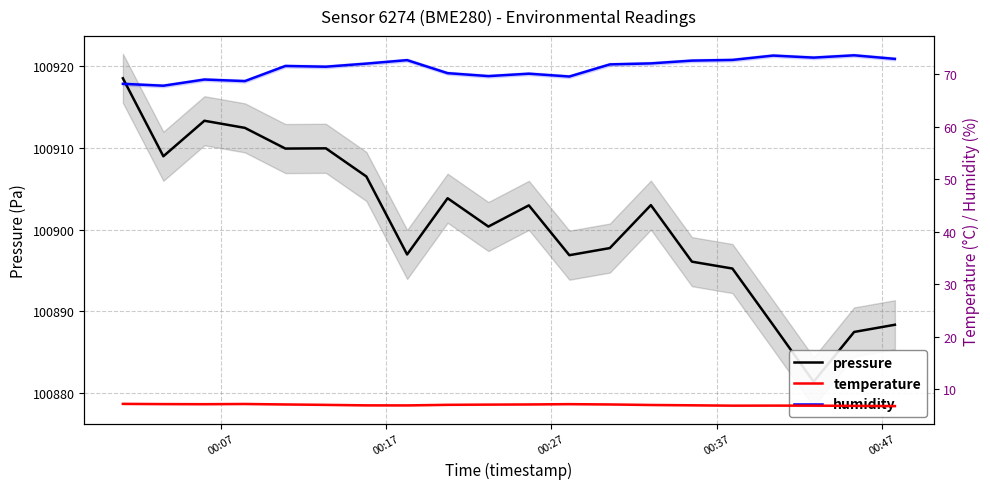

How many values in the pressure series are below 100902?

10